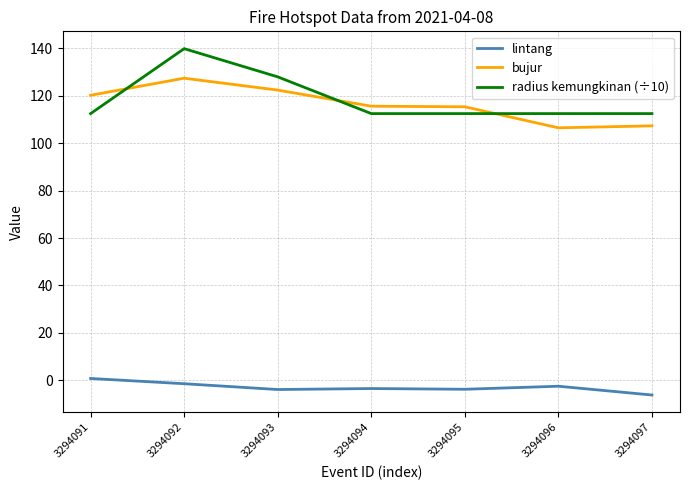

Where is radius kemungkinan (÷10) nearest to the value 126?

3294093